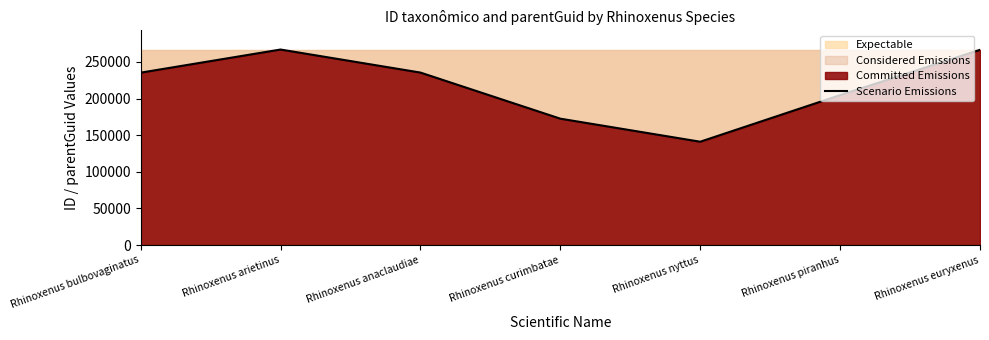

List the labels in order of value, smallest first.

Rhinoxenus nyttus, Rhinoxenus curimbatae, Rhinoxenus piranhus, Rhinoxenus bulbovaginatus, Rhinoxenus anaclaudiae, Rhinoxenus euryxenus, Rhinoxenus arietinus